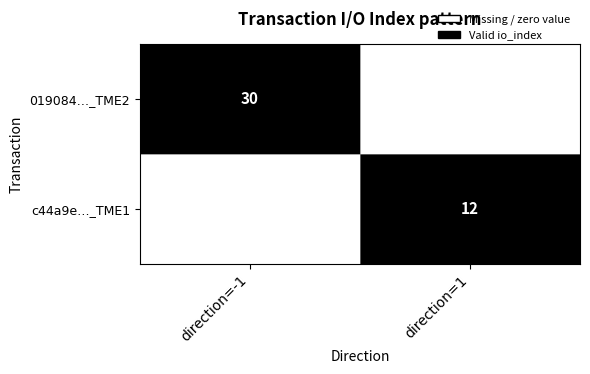

Is the value of c44a9e…_TME1 at direction=1 greater than the value of 019084…_TME2 at direction=-1?

No